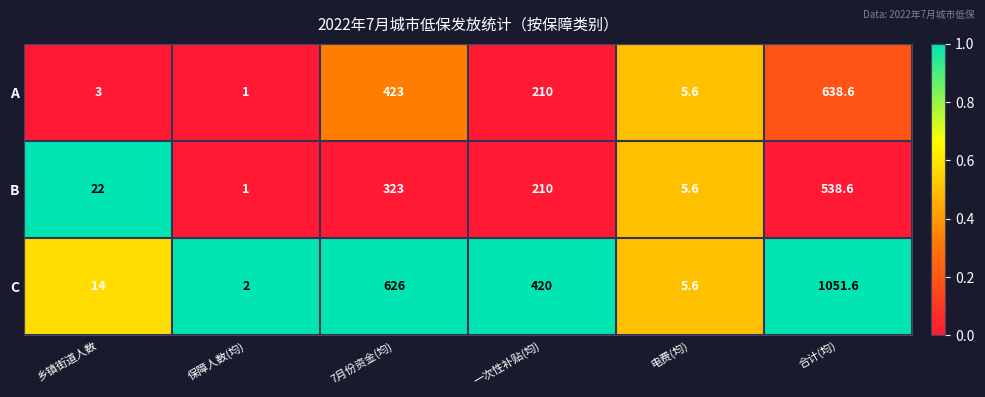

True or false: C has a value of 5.1 at 乡镇街道人数.

False